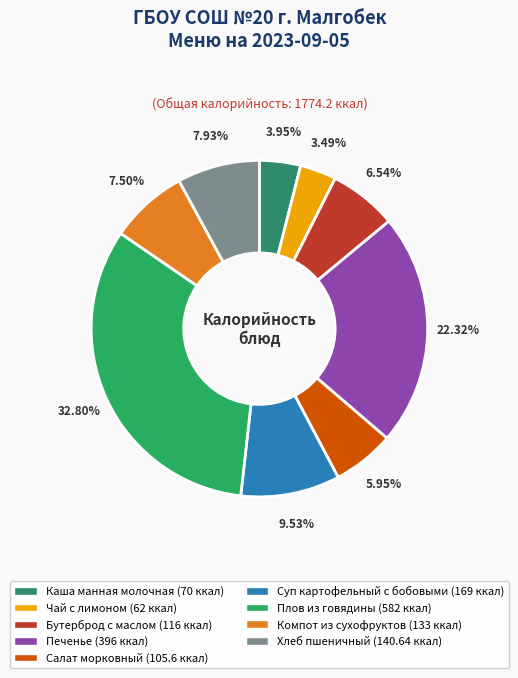

What percentage is the Чай с лимоном slice, to the nearest percent?

3%